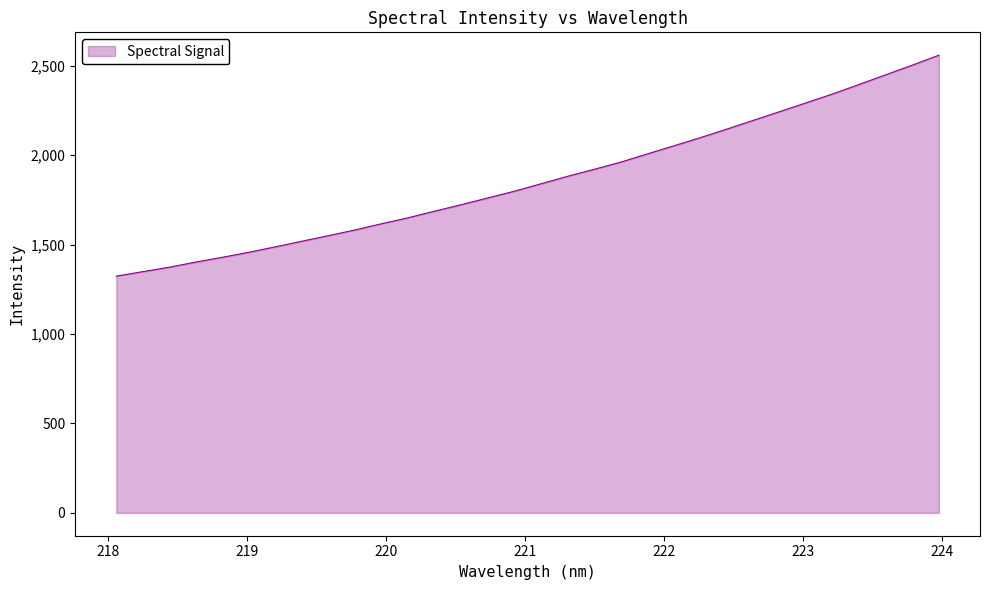

What is the greatest value displayed?

2559.7